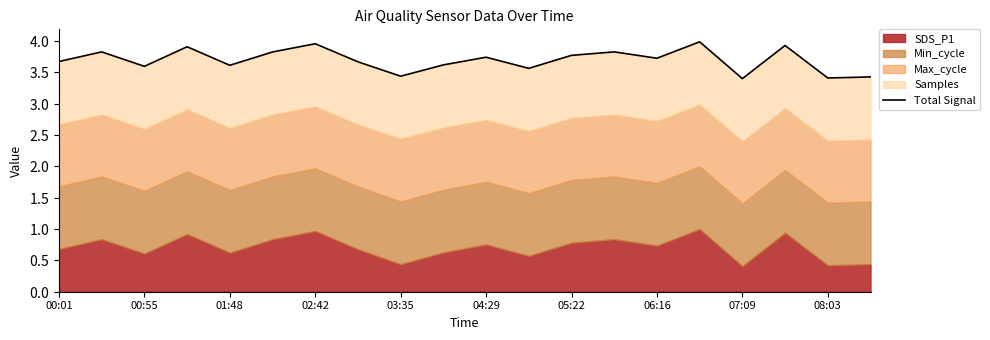

True or false: there are more than 2 points higher than both neighbors.

True